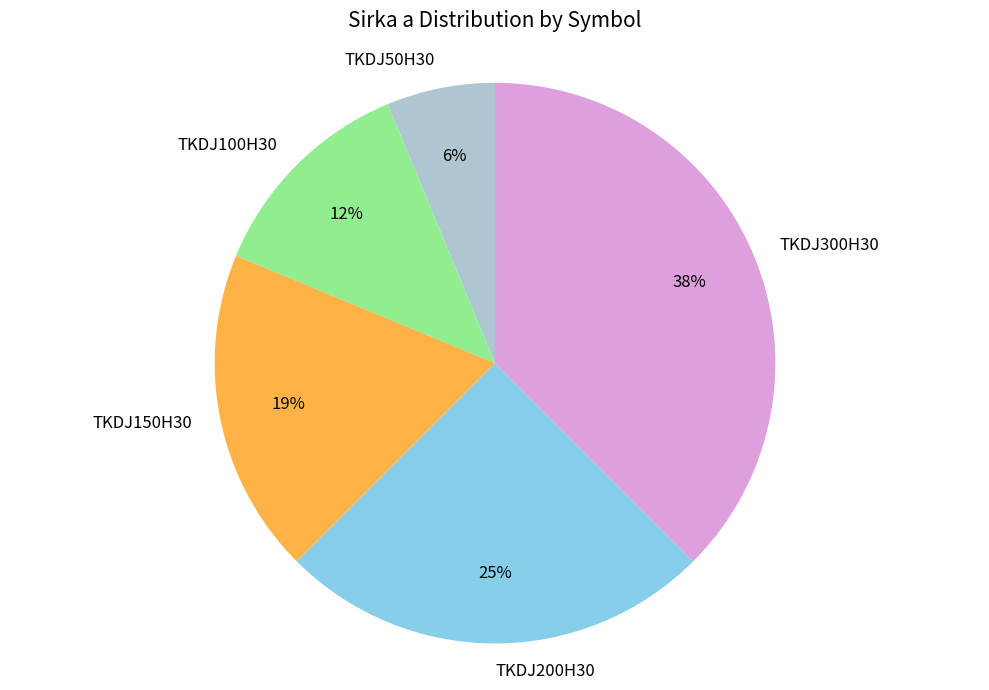

Is the sum of TKDJ200H30 and TKDJ100H30 greater than half?

No